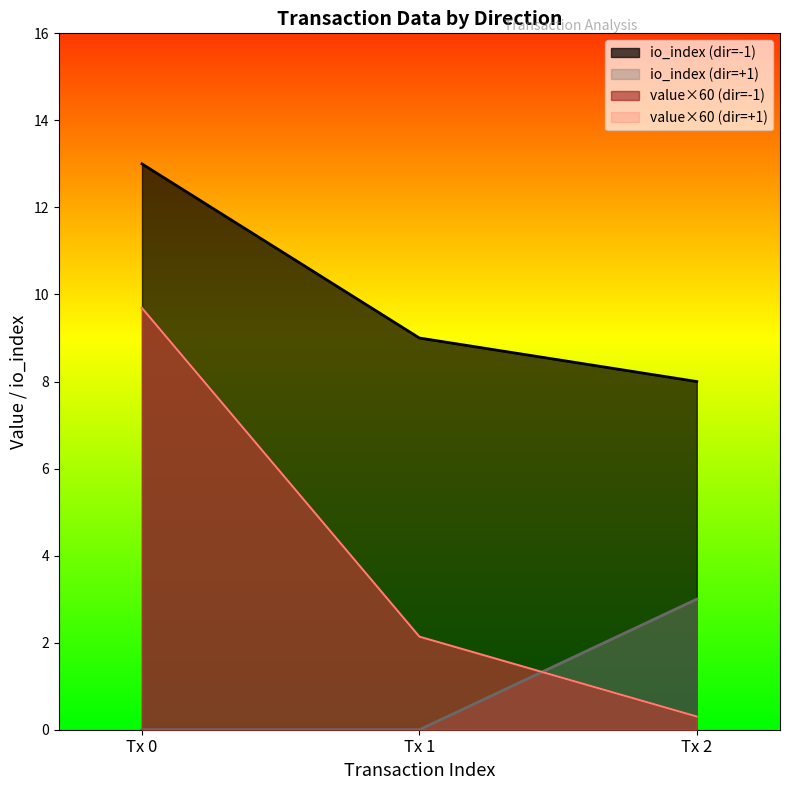

The value of value at 1 is 0.0. True or false?

False